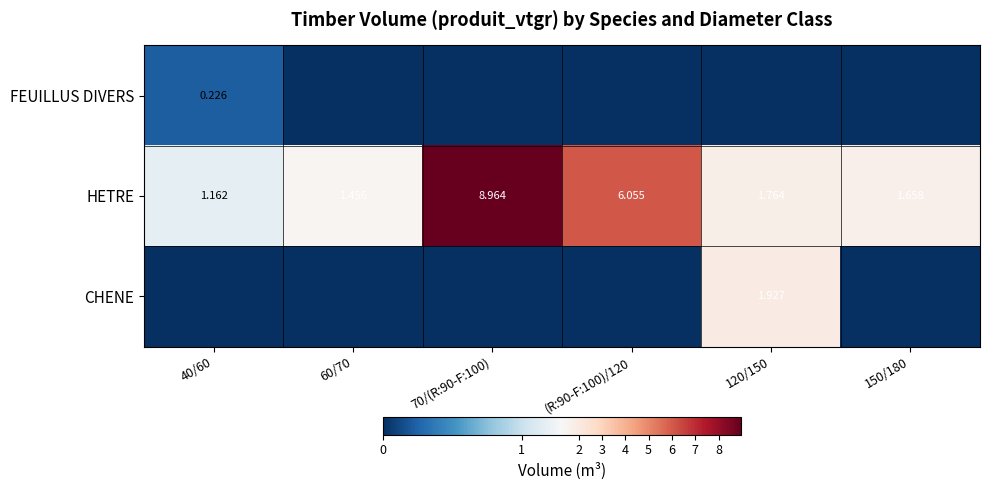

How many categories are shown in the chart?

6